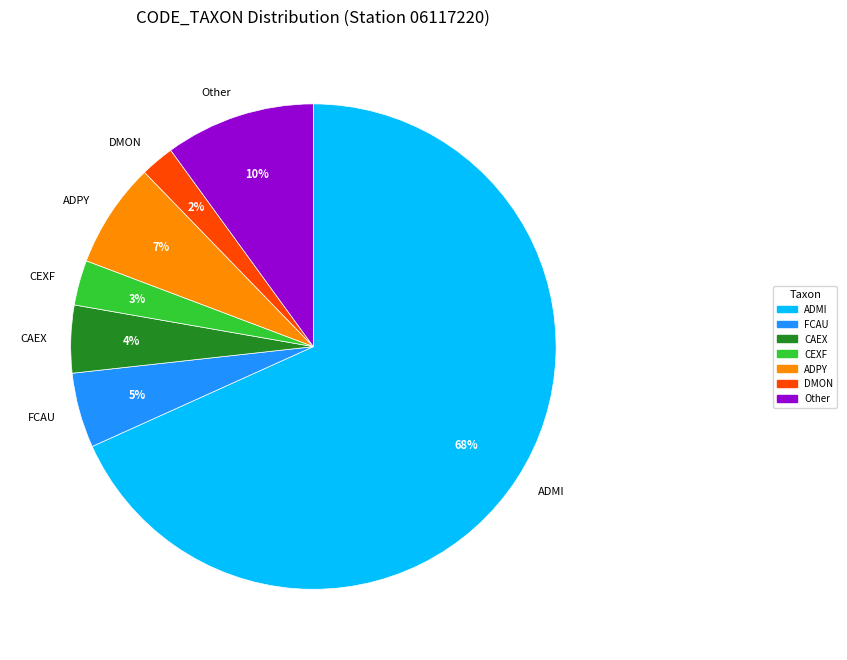

Approximately how many times larger is the value at CAEX compared to Other?

0.4